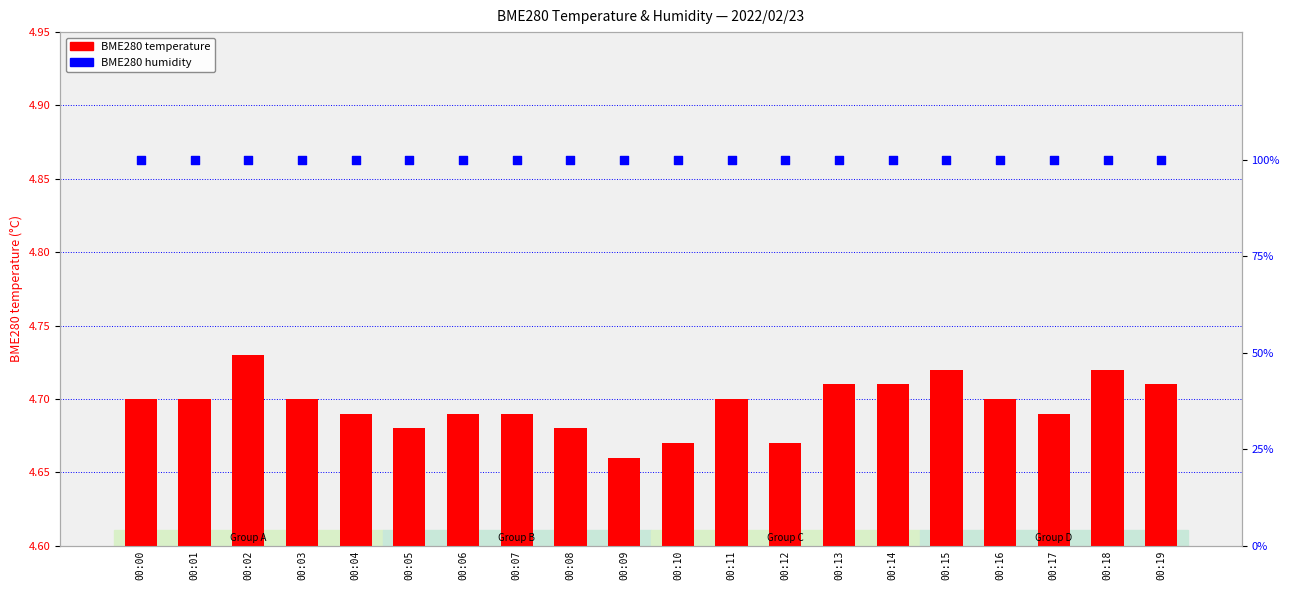

Which series has the widest spread of Y values?

BME280 temperature